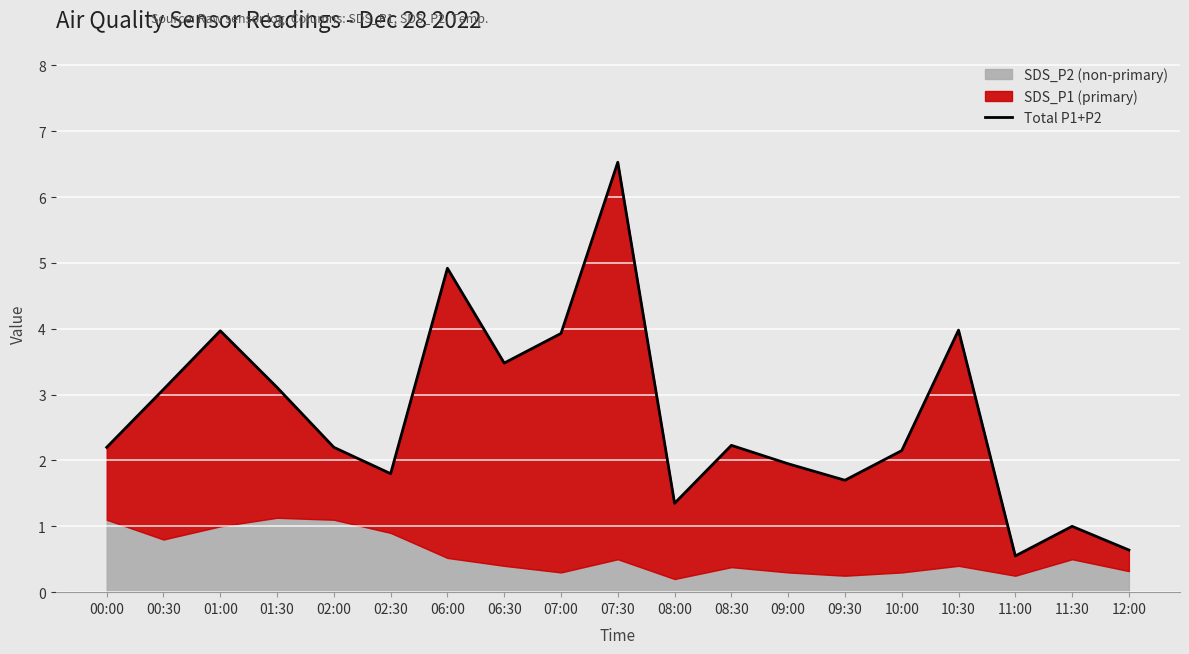

Reading right to left, list all the values displayed in this chart.

0.6	1.0	0.6	4.0	2.1	1.7	1.9	2.2	1.3	6.5	3.9	3.5	4.9	1.8	2.2	3.1	4.0	3.1	2.2